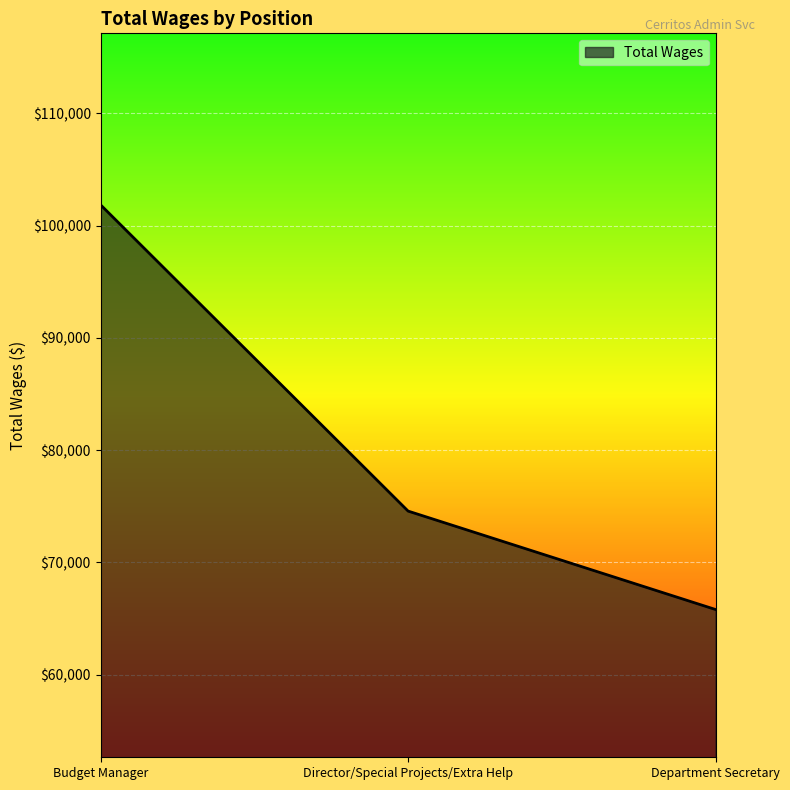

True or false: the data shows 29675 at Department Secretary.

False